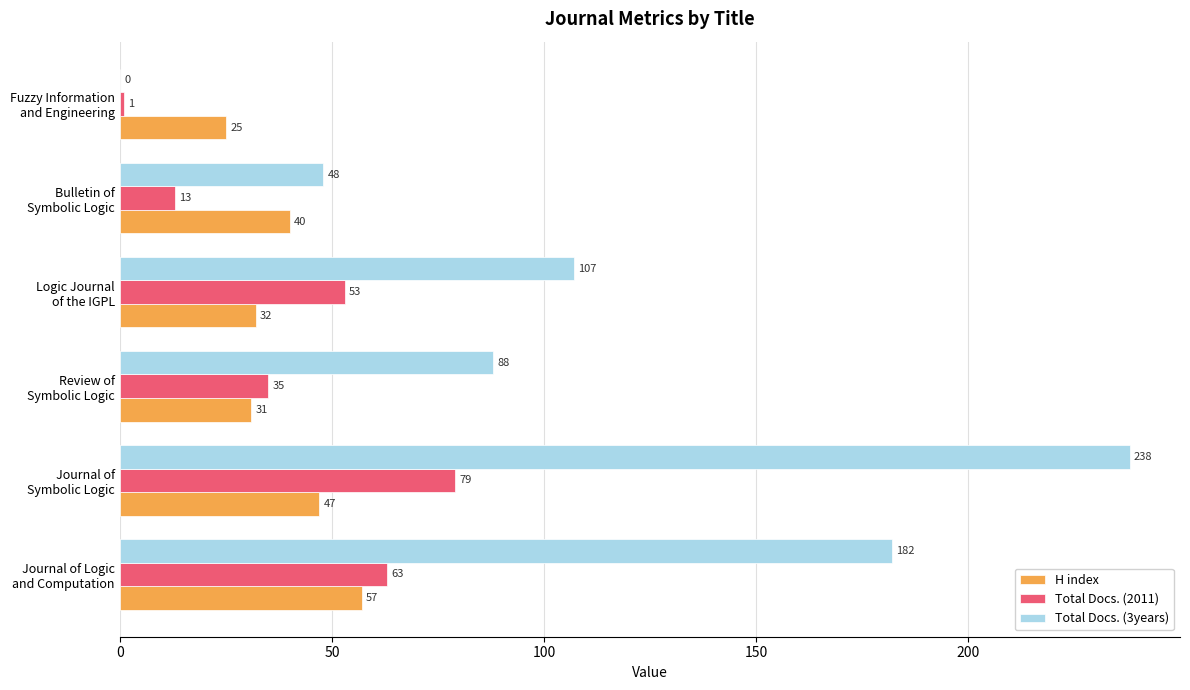

Which series has the largest total across all categories?

Total Docs. (3years)